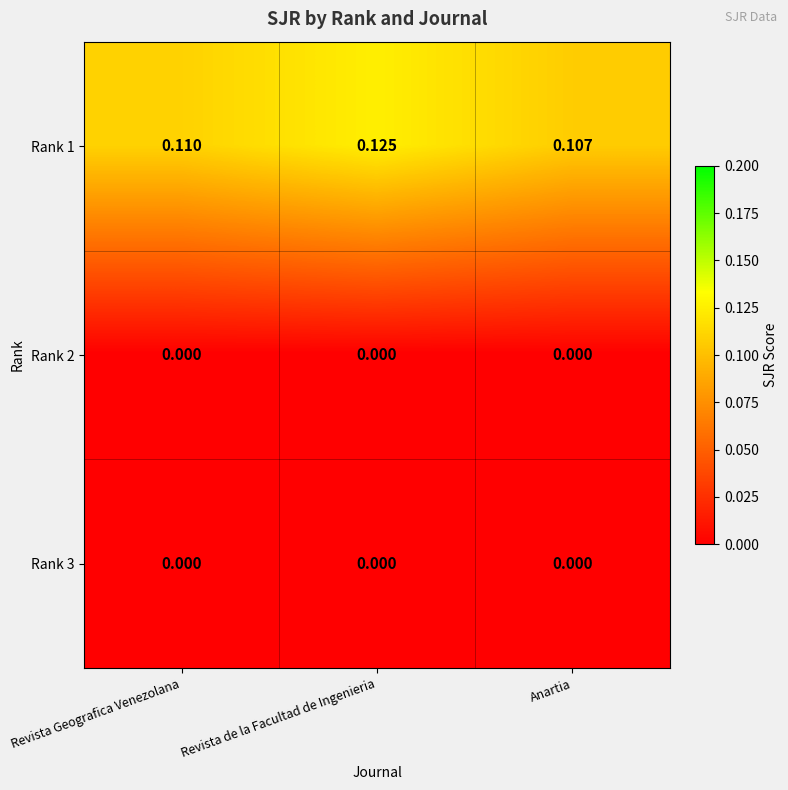

Rank the categories by Rank 1 value from highest to lowest.

Revista de la Facultad de Ingenieria, Revista Geografica Venezolana, Anartia